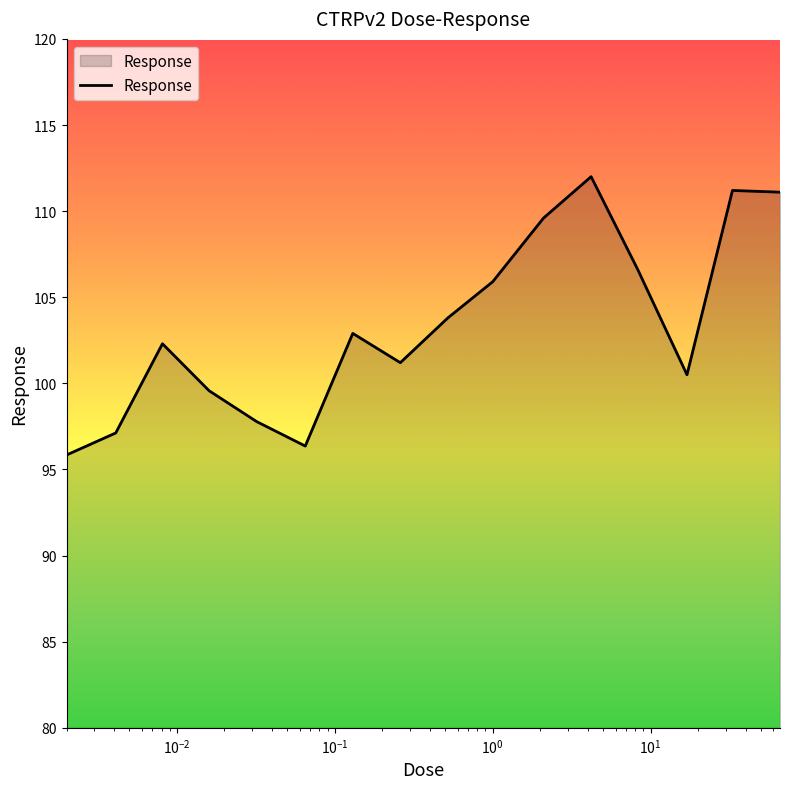

What is the difference between the maximum and minimum values?

16.2